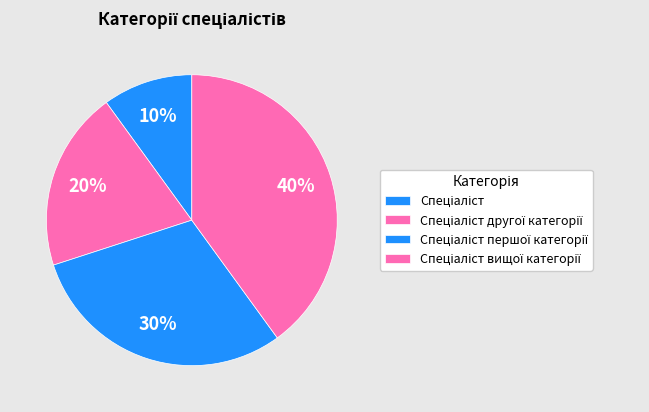

Does Спеціаліст другої категорії represent more than half of the total?

No